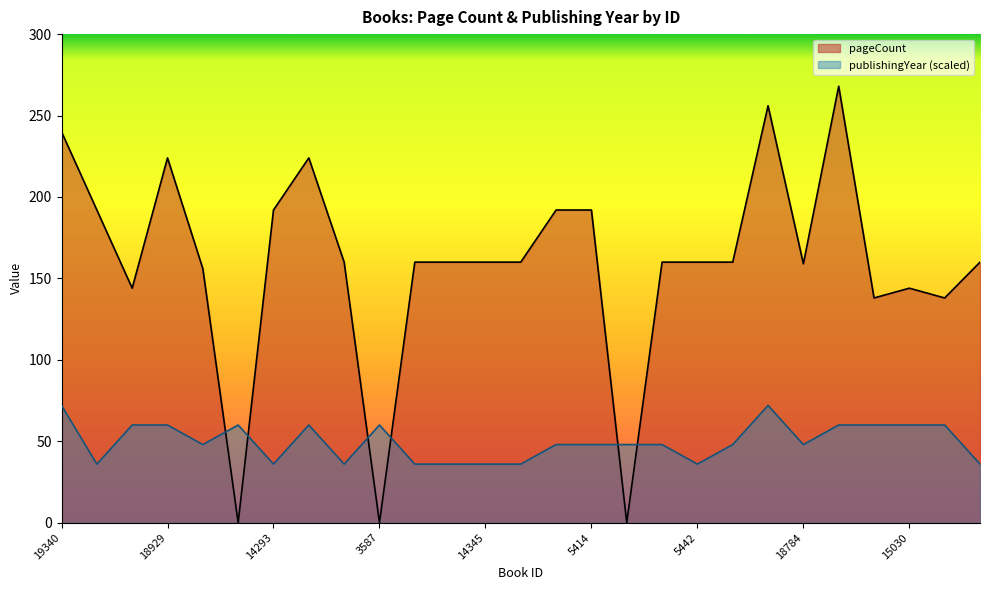

At which category is the sum across all series the highest?

13641